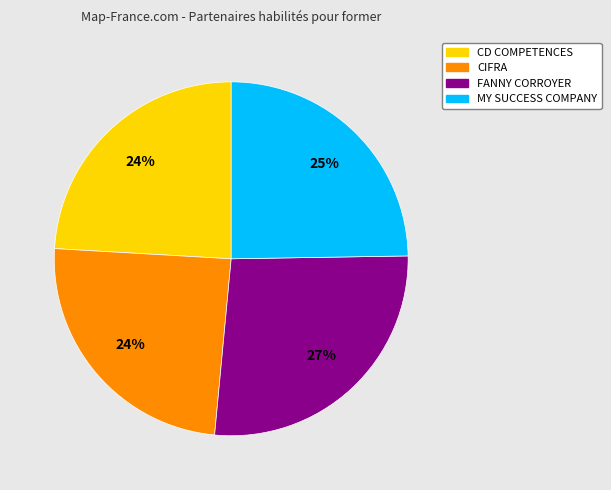

To the nearest percent, what is the difference between the largest and smallest slice percentages?

3%